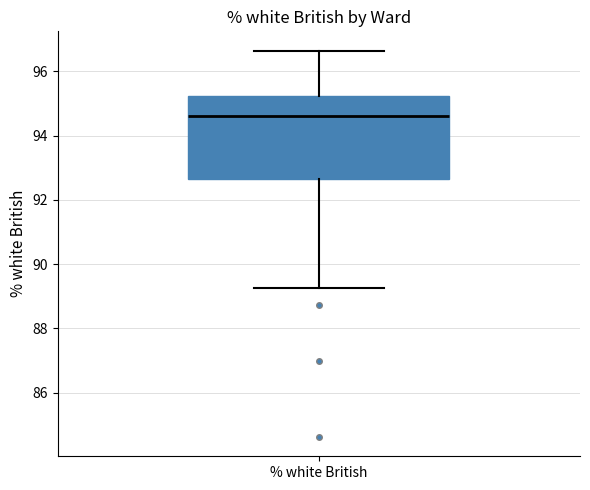

Transcribe this box plot: give where the median line is, the range the box spans, and where the two whiskers end, as read against the y-axis. The values are not printed on the chart, so give them approximately, as read against the axis.

median 94.6, box 92.6 to 95.2, whiskers 89.2 to 96.6